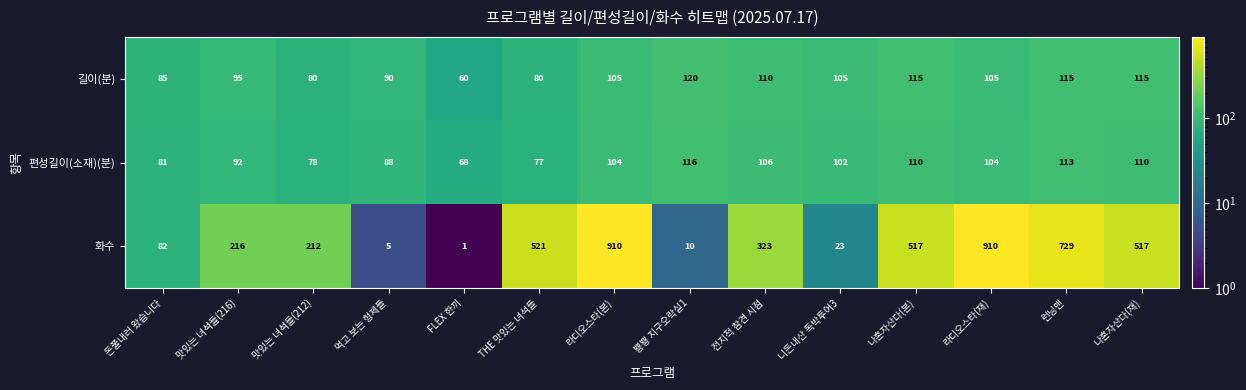

What is the difference between the maximum and minimum values in the 길이(분) series?

60